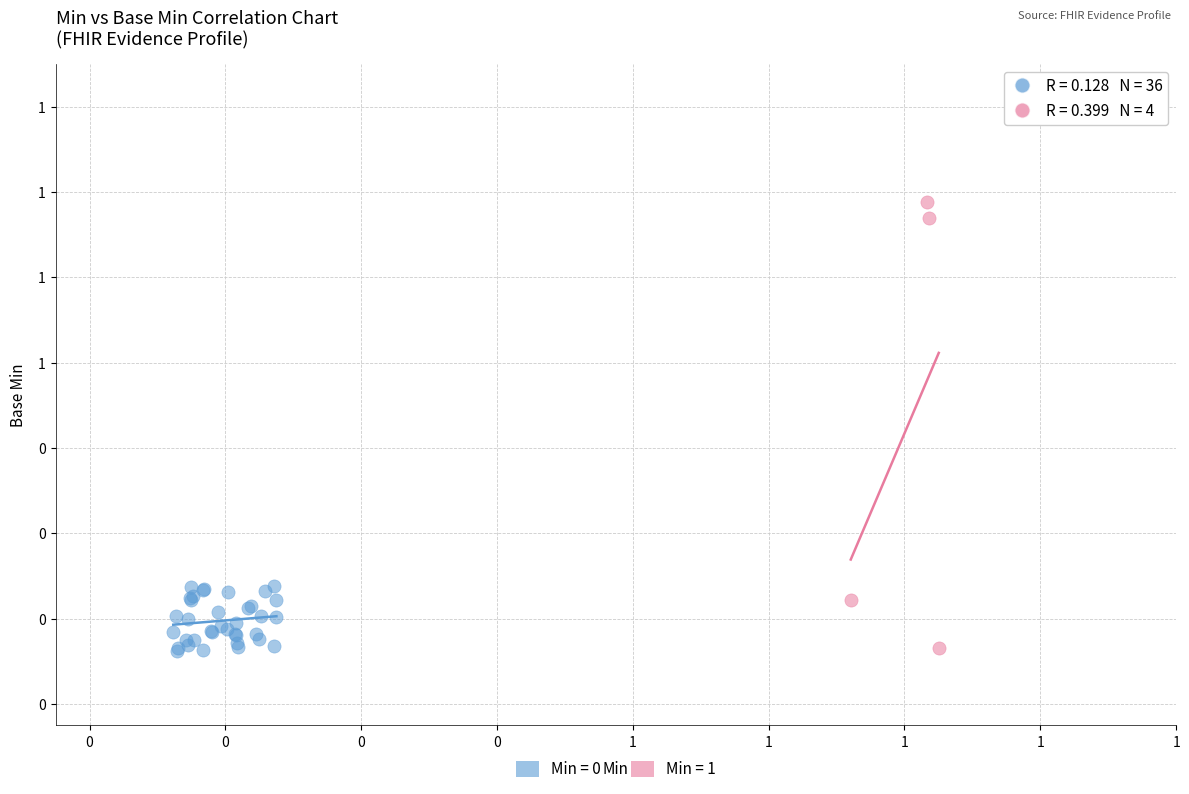

Which series reaches the maximum Y coordinate?

Min = 1